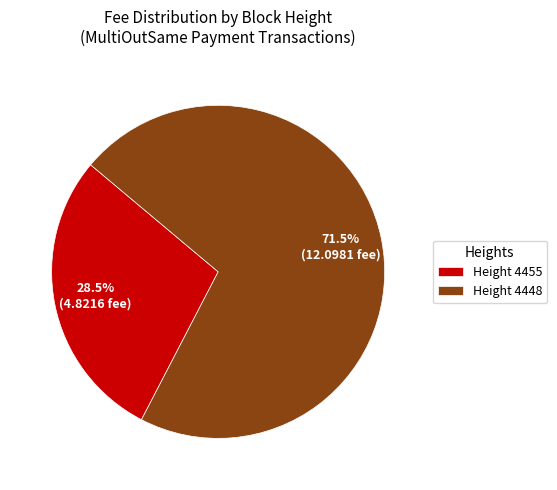

Is there any slice that represents more than half of the pie?

Yes